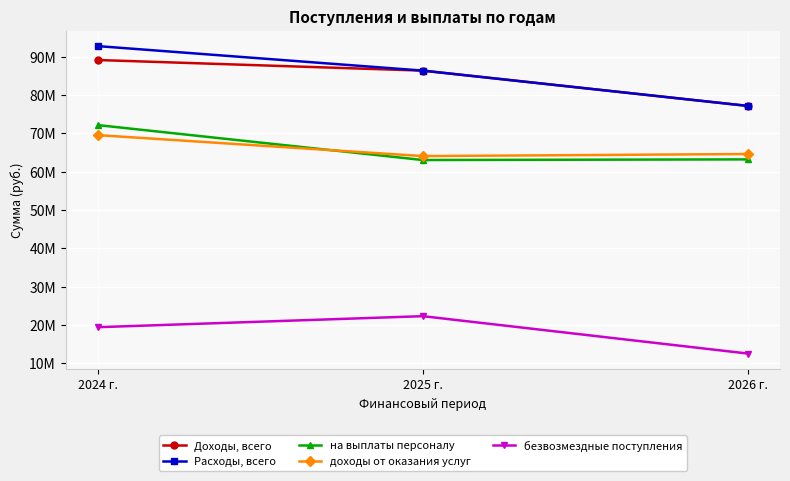

Where is Доходы, всего nearest to the value 83103523?

2025 г.